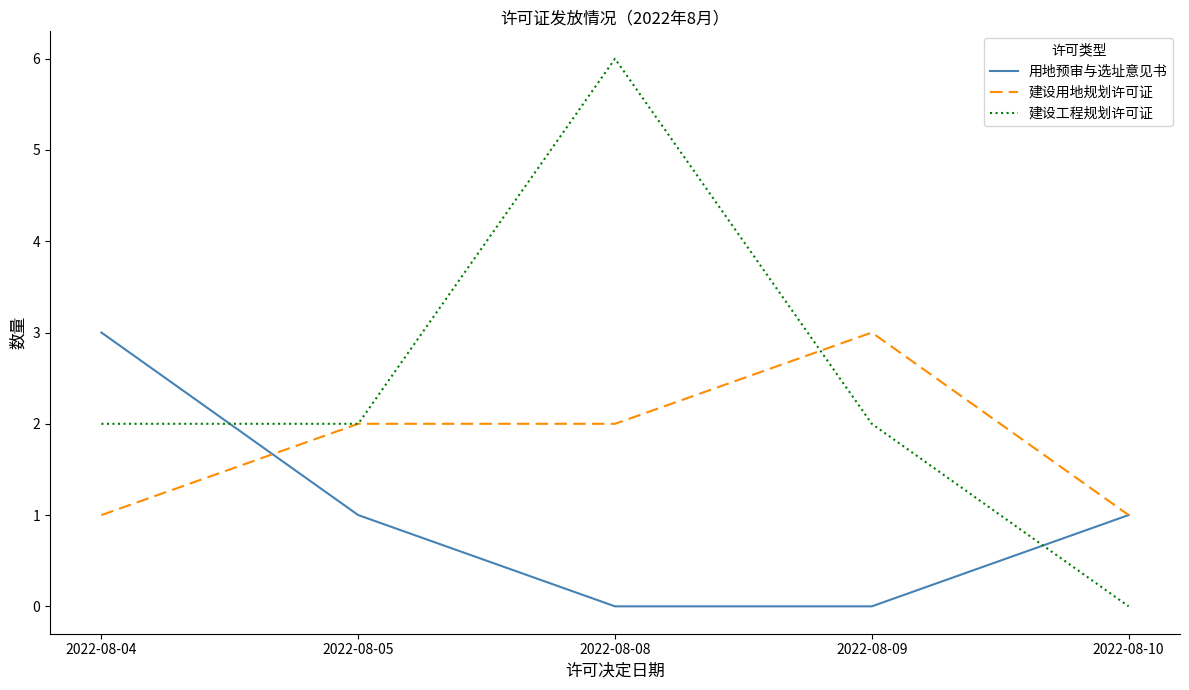

Is it true that 建设工程规划许可证 equals 1 at 2022-08-09?

False